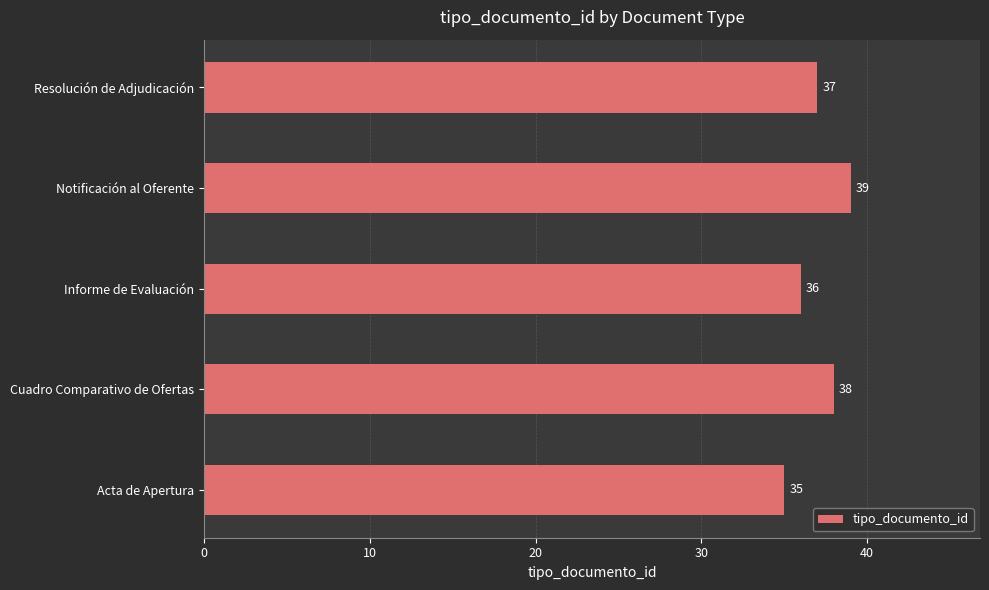

Reading bottom to top, transcribe all the data shown in this chart.

Acta de Apertura=35	Cuadro Comparativo de Ofertas=38	Informe de Evaluación=36	Notificación al Oferente=39	Resolución de Adjudicación=37